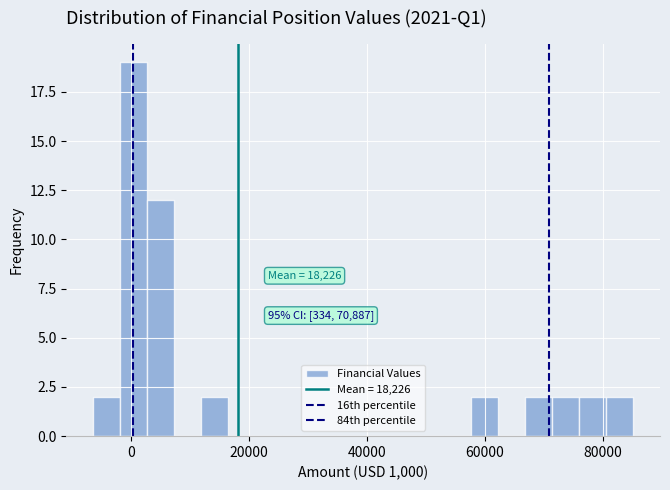

Around what value on the x-axis is the tallest bar? Give the approximate position of its centre, as read against the axis.

0